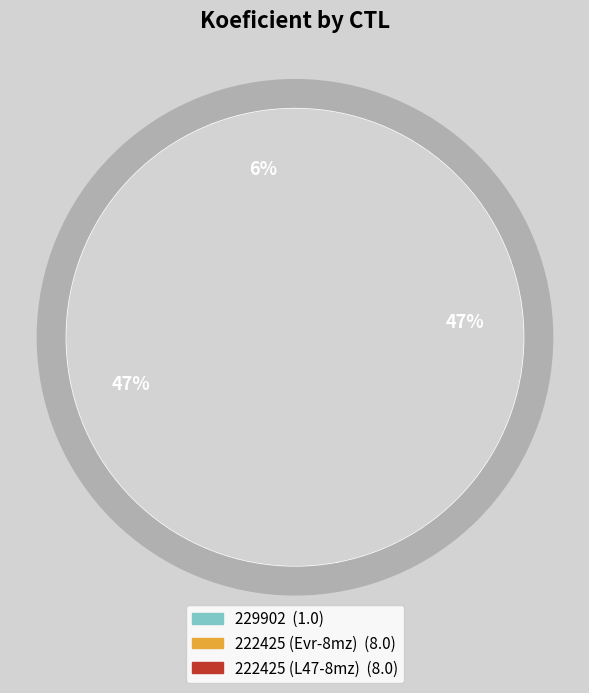

Is it true that 229902 is 15% of the pie?

False